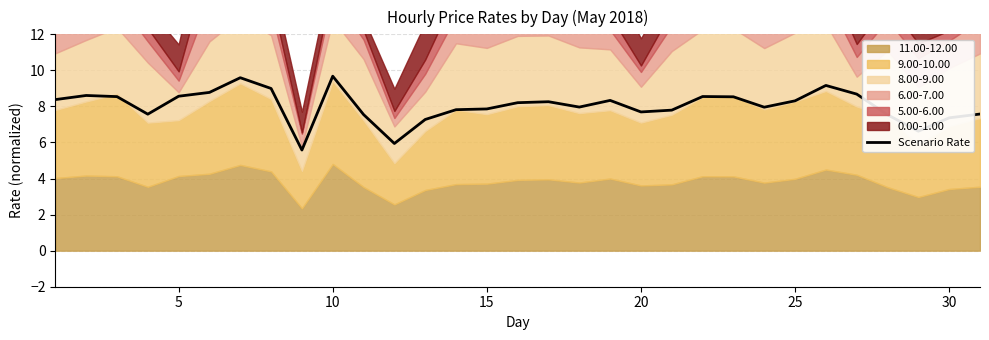

How many points are higher than both their immediate neighbors (excluding endpoints)?

7